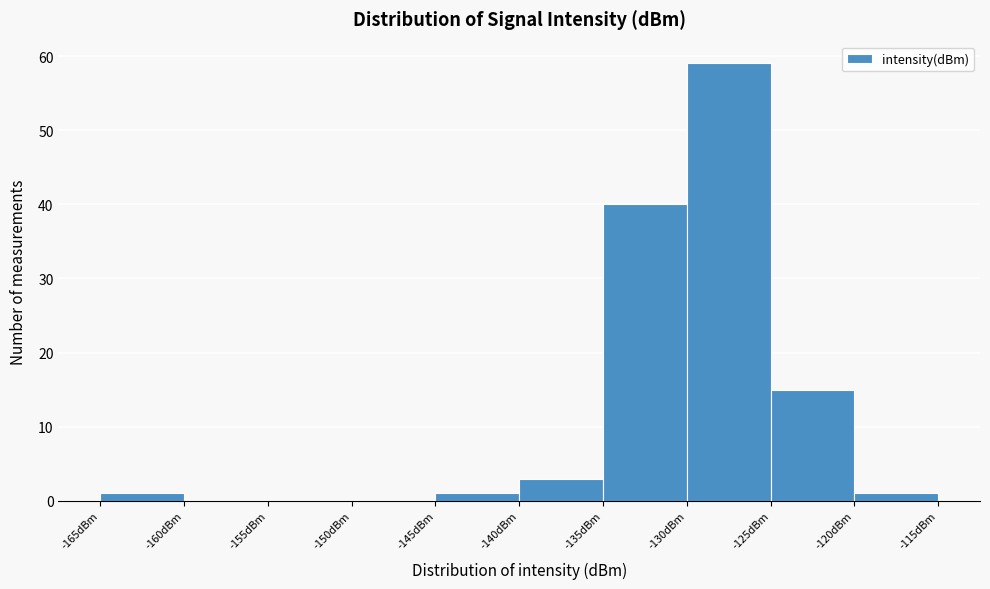

Which range on the x-axis has the tallest bar?

-130 to -125